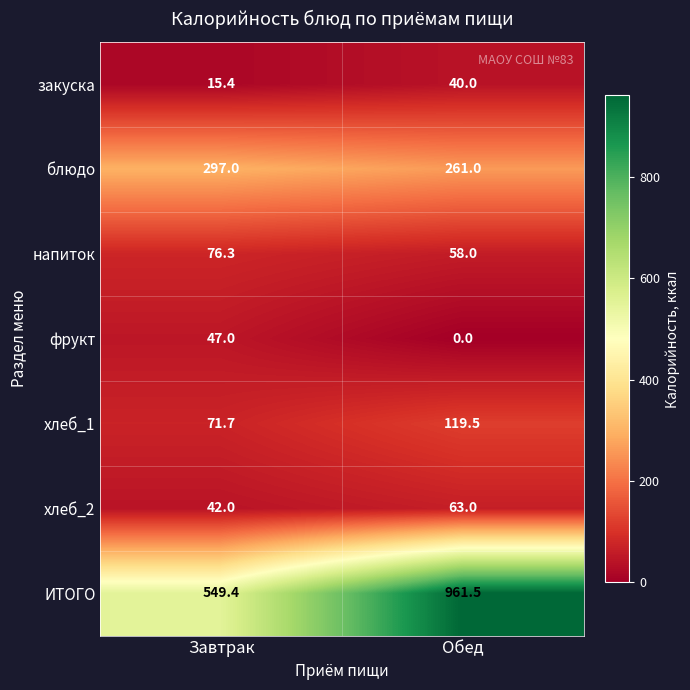

Which category has the lowest value across all series?

Обед